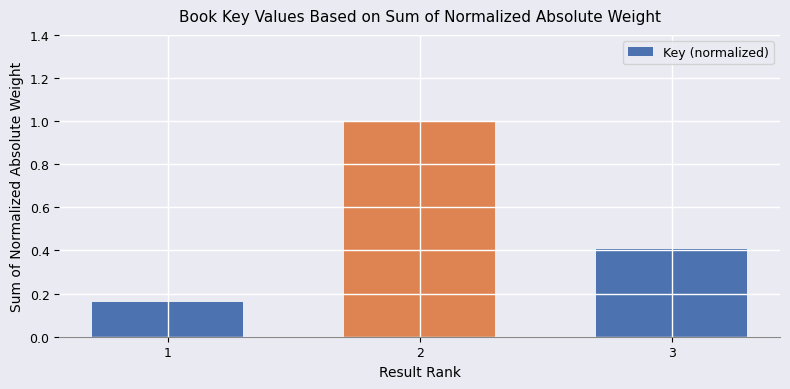

List the labels in order of value, smallest first.

1, 3, 2